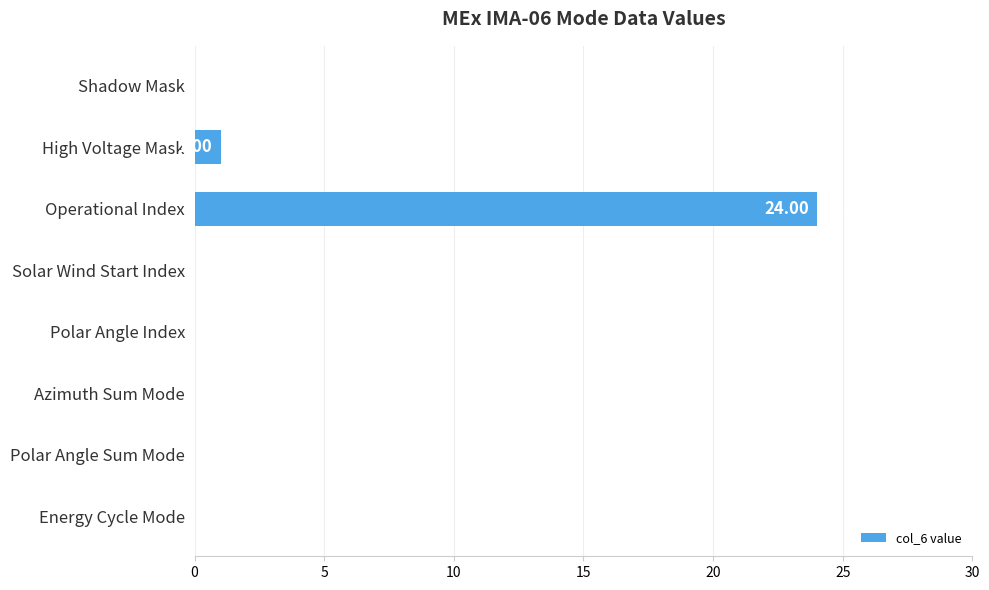

At which category does the chart reach its peak across all series?

Operational Index